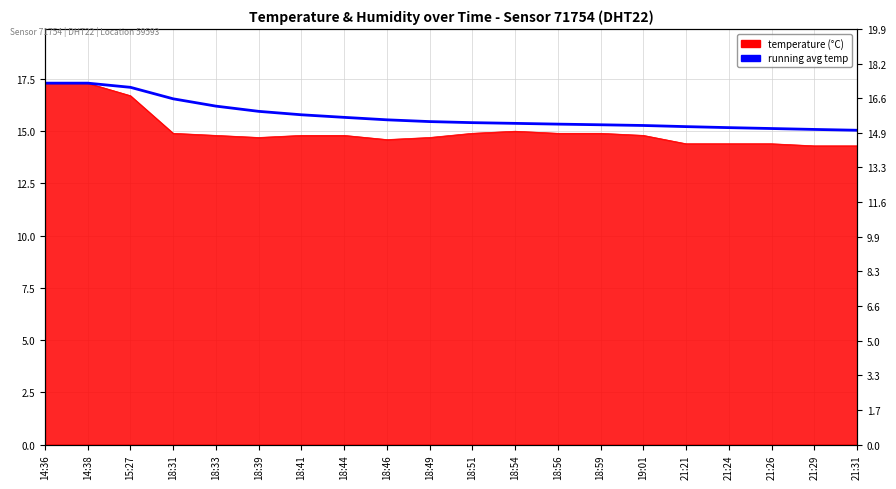

True or false: the data has more than 2 interior local peaks.

False